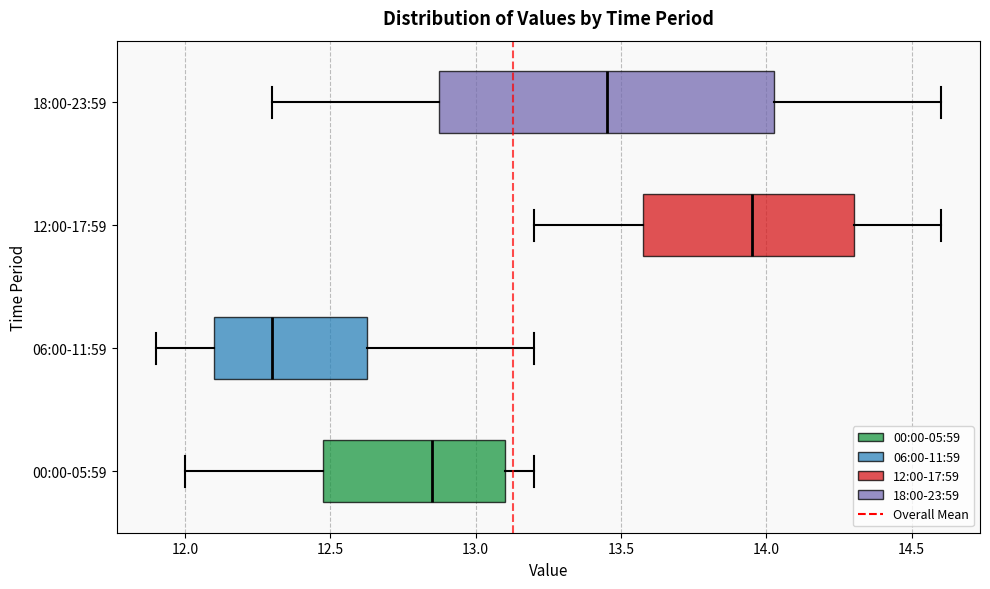

Reading bottom to top, read every box against the x-axis: the position of its median line, the range the box covers, and the ends of its whiskers. The values are not printed on the chart, so give them approximately, as read against the axis.

00:00-05:59: median 12.85, box 12.50 to 13.10, whiskers 12.00 to 13.20
06:00-11:59: median 12.30, box 12.10 to 12.65, whiskers 11.90 to 13.20
12:00-17:59: median 13.95, box 13.60 to 14.30, whiskers 13.20 to 14.60
18:00-23:59: median 13.45, box 12.90 to 14.05, whiskers 12.30 to 14.60